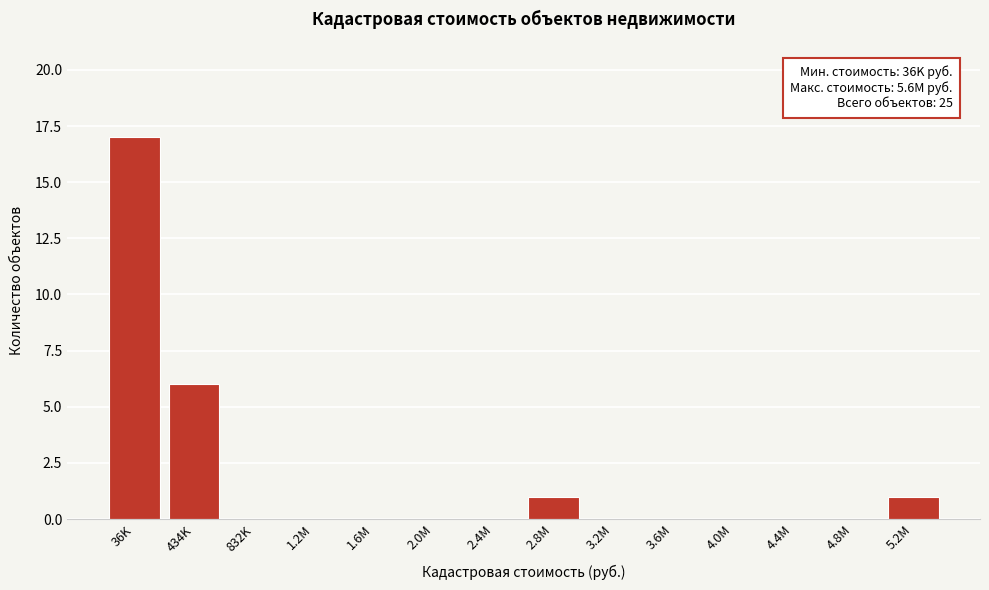

Reading right to left, list all the values displayed in this chart.

5.2M=1	4.8M=0	4.4M=0	4.0M=0	3.6M=0	3.2M=0	2.8M=1	2.4M=0	2.0M=0	1.6M=0	1.2M=0	832K=0	434K=6	36K=17